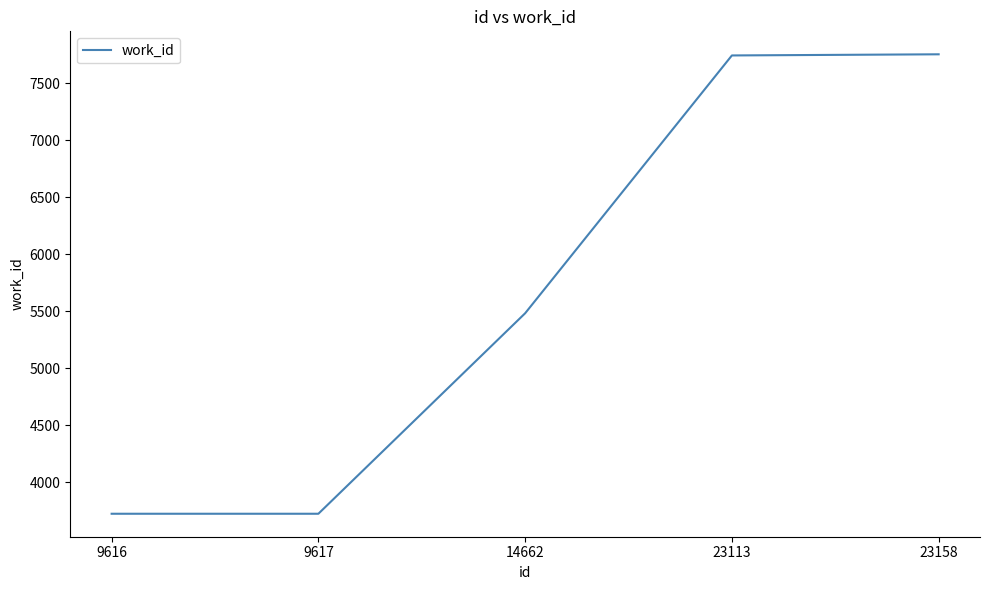

True or false: the data has more than 1 interior local peaks.

False